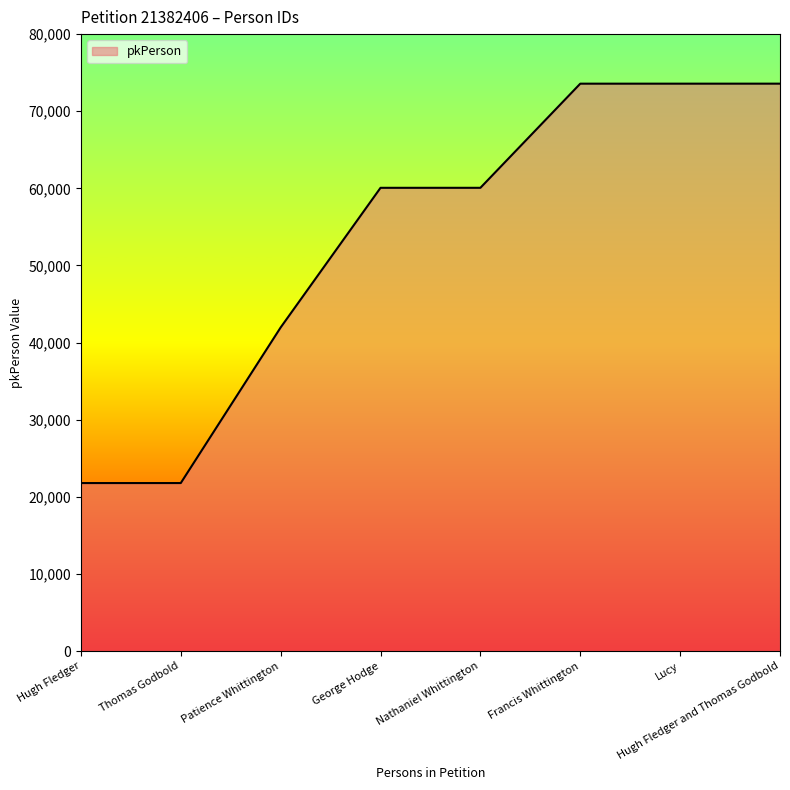

What is the maximum value shown in the chart?

73576